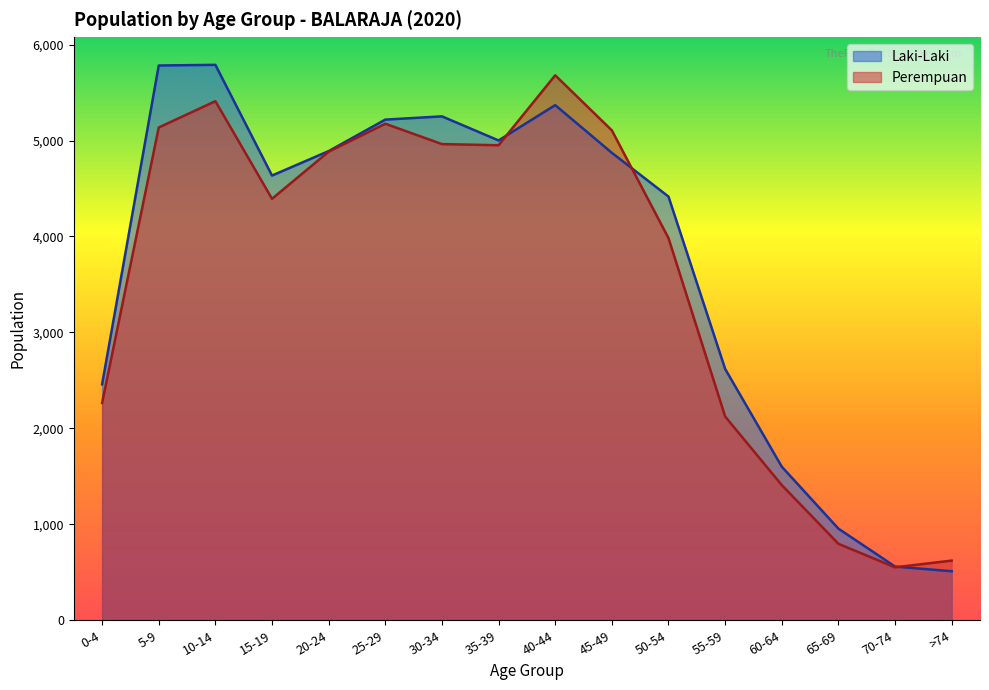

True or false: Perempuan and Laki-Laki intersect in this chart.

True